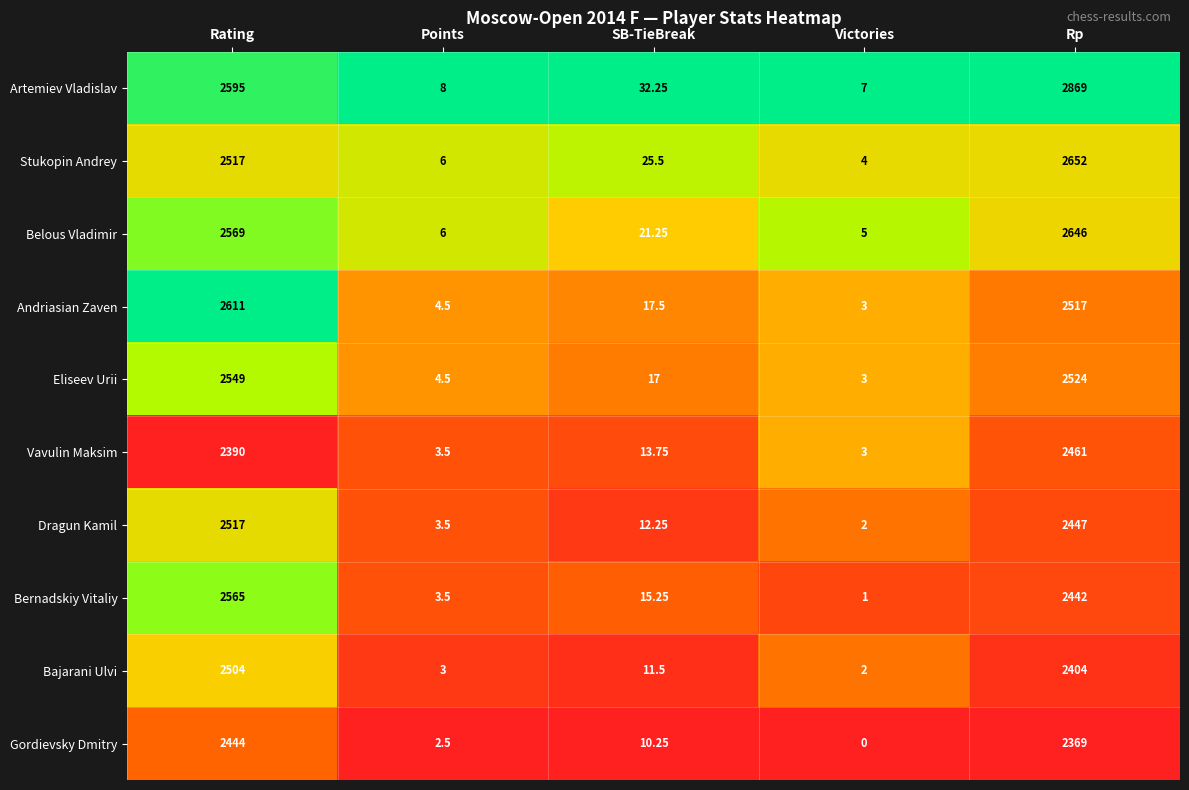

Which series has the largest total across all categories?

Artemiev Vladislav